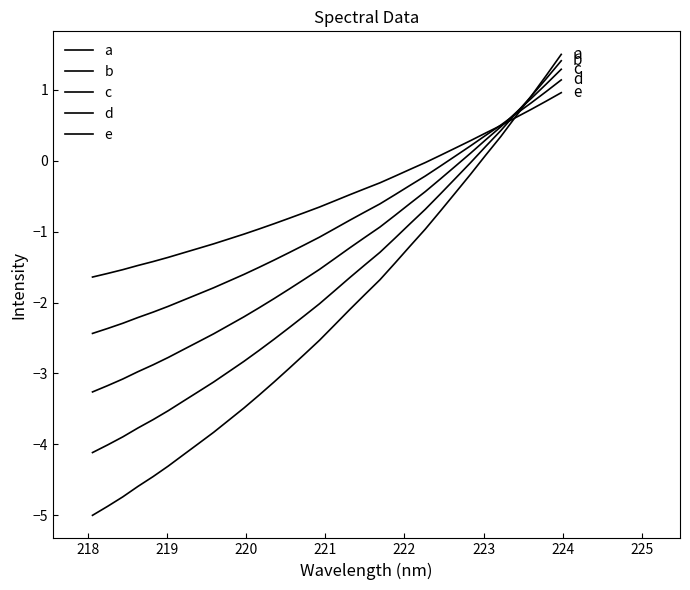

Which series ends up on top after the final intersection of d and a?

a